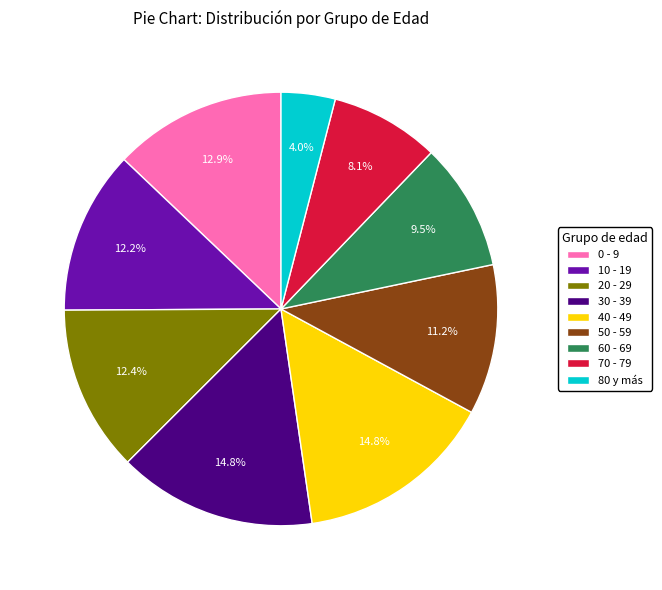

What percentage is NOT represented by 20 - 29?

87.6%